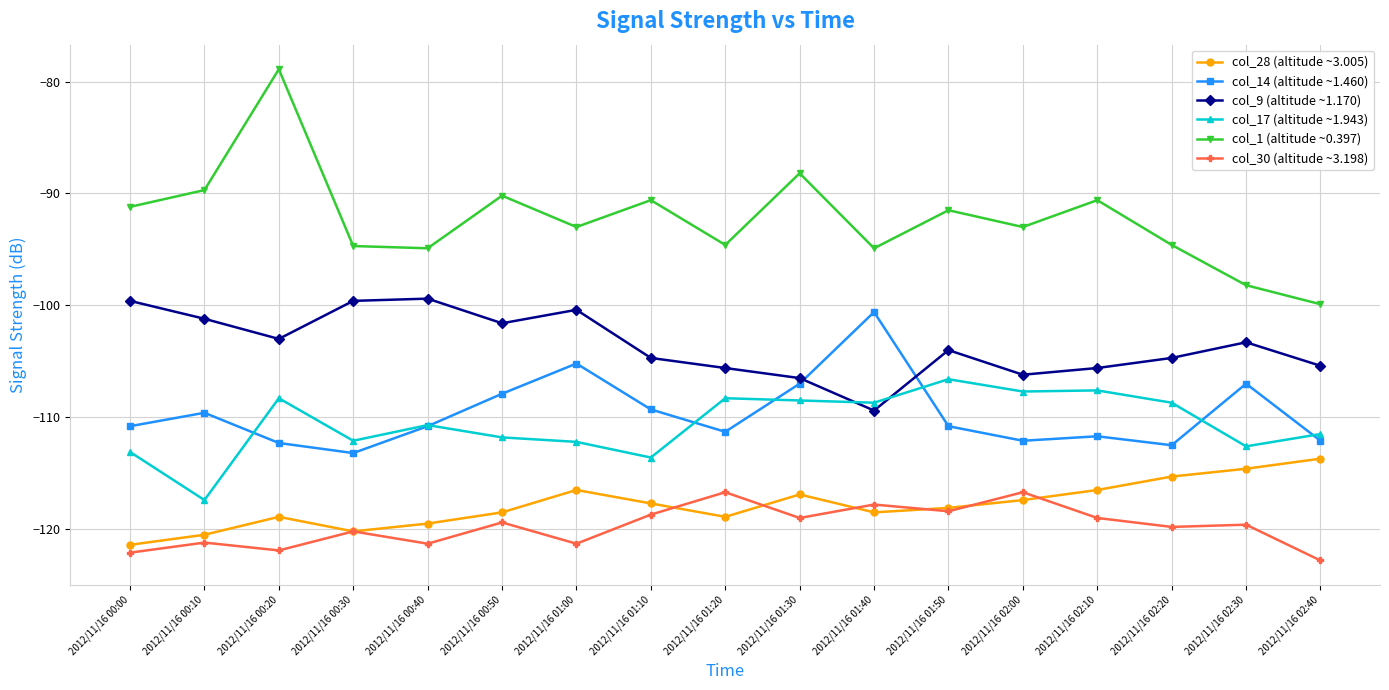

Which series changed the most between 2012/11/16 01:20 and 2012/11/16 01:30?

col_1 (altitude ~0.397)